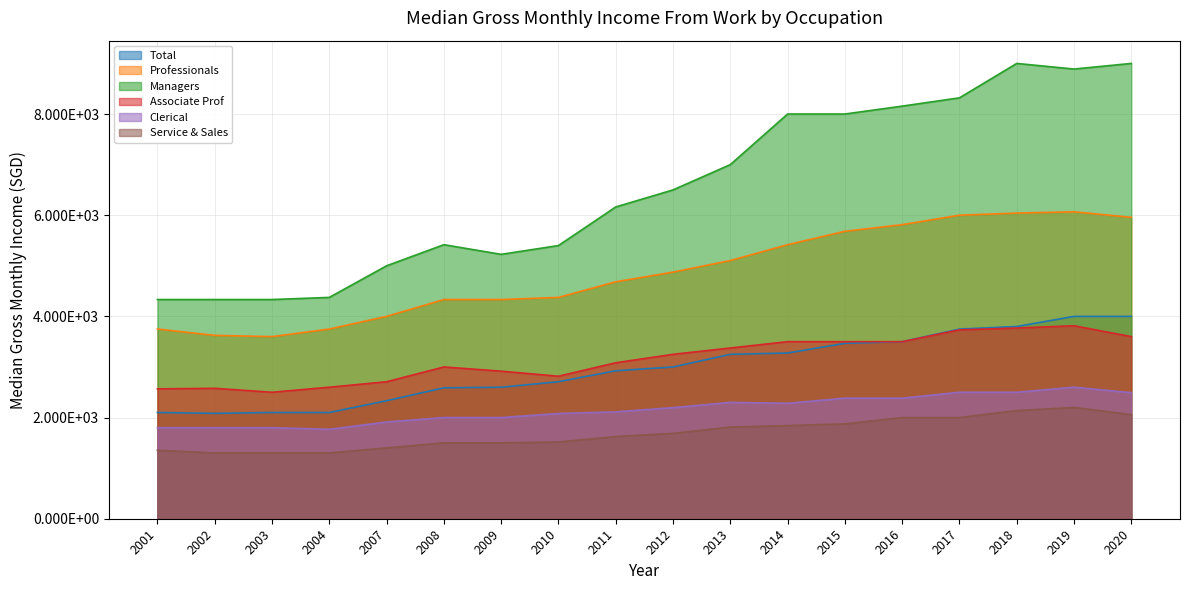

True or false: Professionals and Associate Prof cross at least once.

False